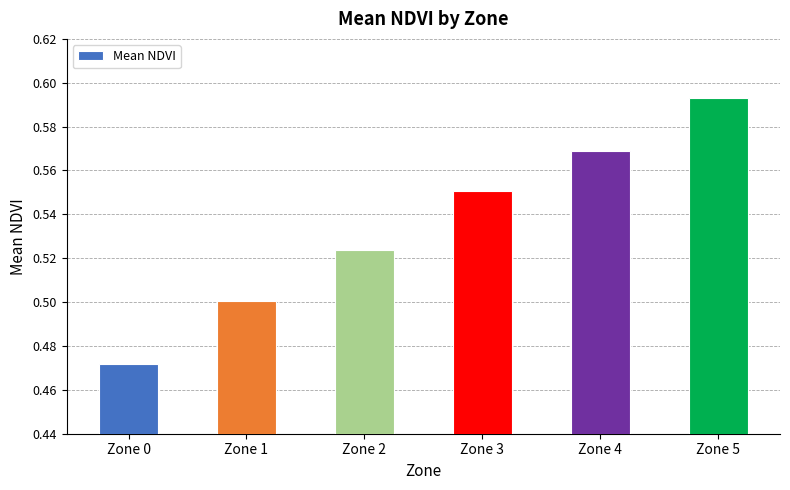

The chart shows a value of 0.3 at Zone 5. True or false?

False